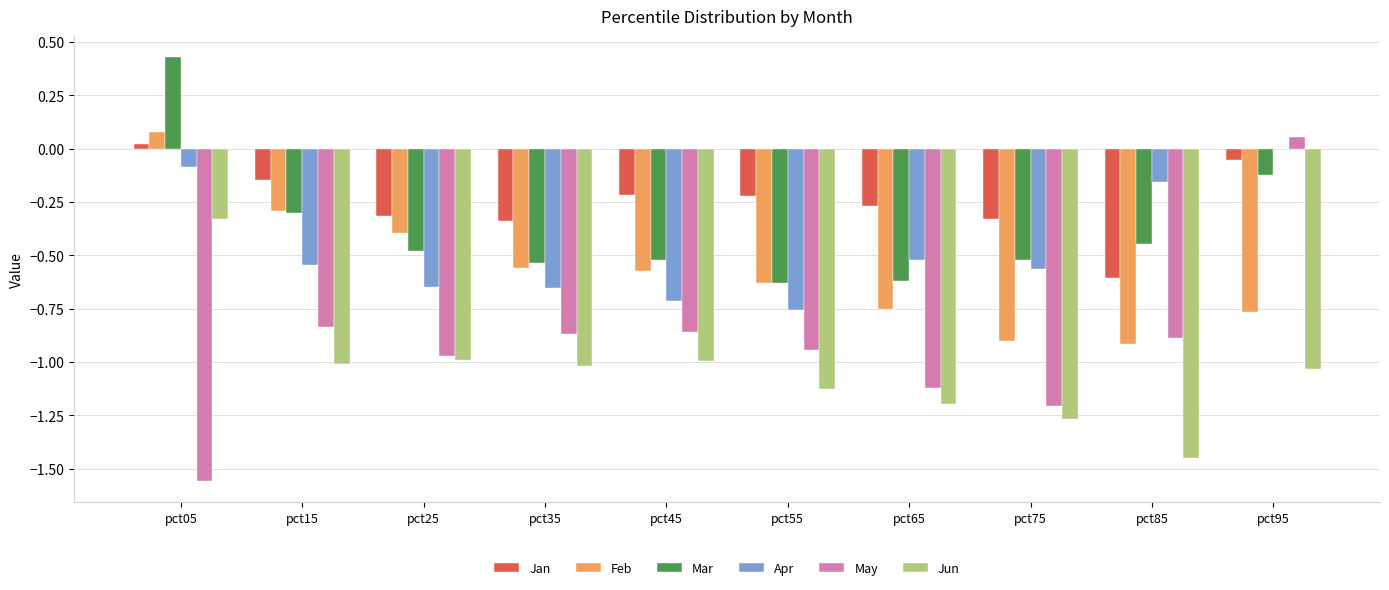

Which series changed the most between pct05 and pct45?

Mar